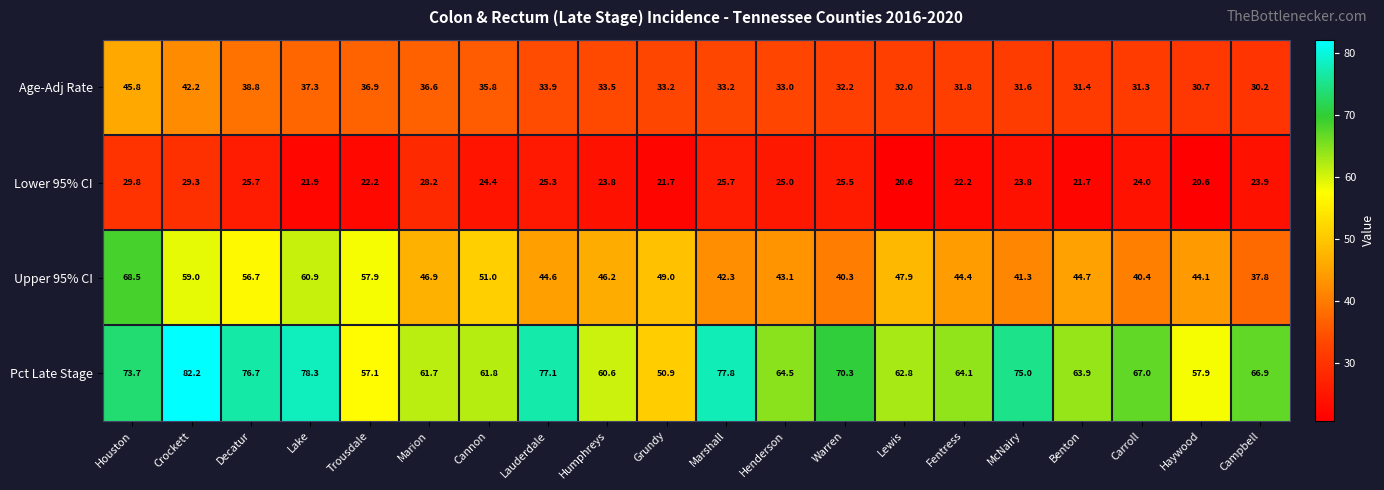

Which series has the largest range (max minus min)?

Pct Late Stage